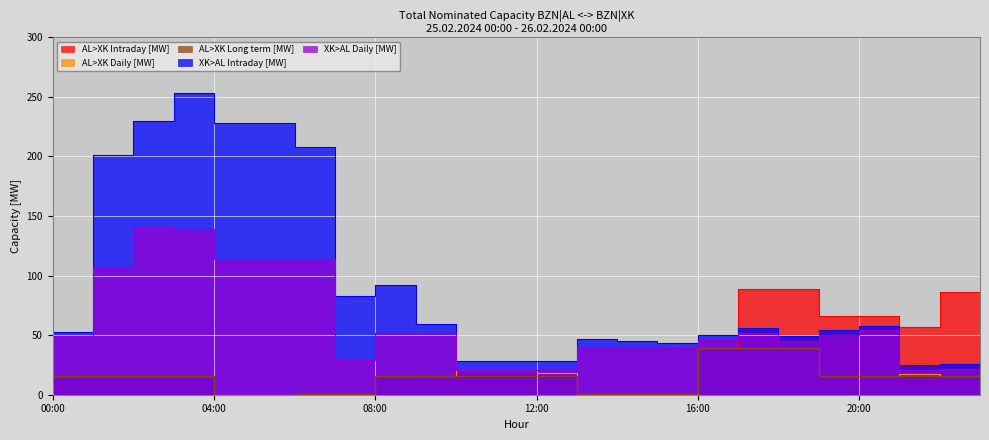

In AL>XK Daily [MW], how many points are higher than both neighbors (excluding endpoints)?

1